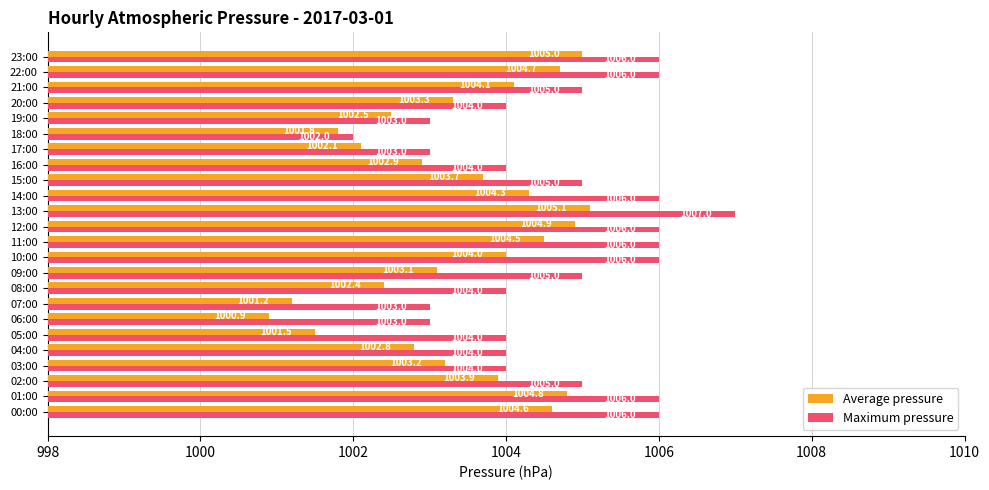

Which label corresponds to the largest value in the chart?

13:00